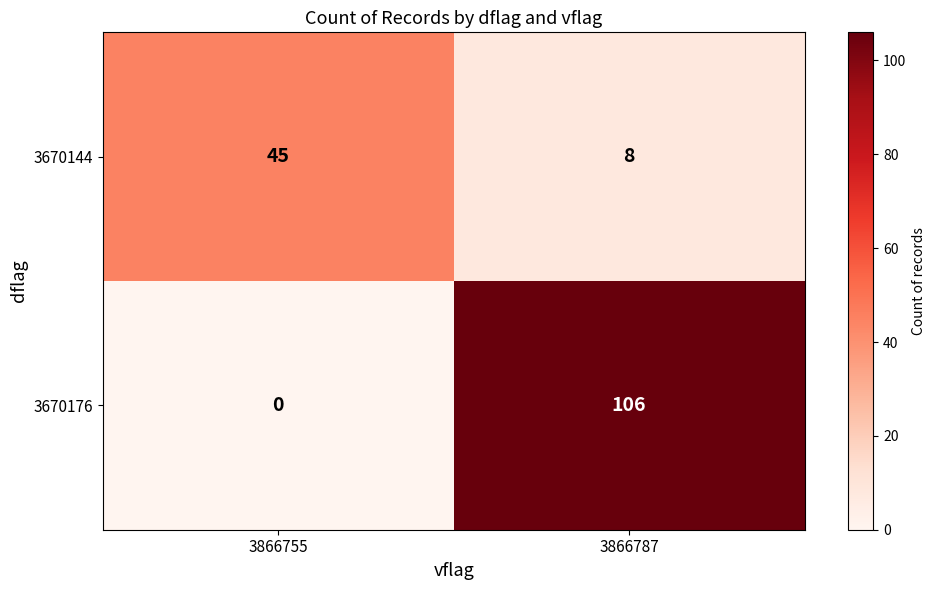

Where is 3670144 nearest to the value 26?

3866787